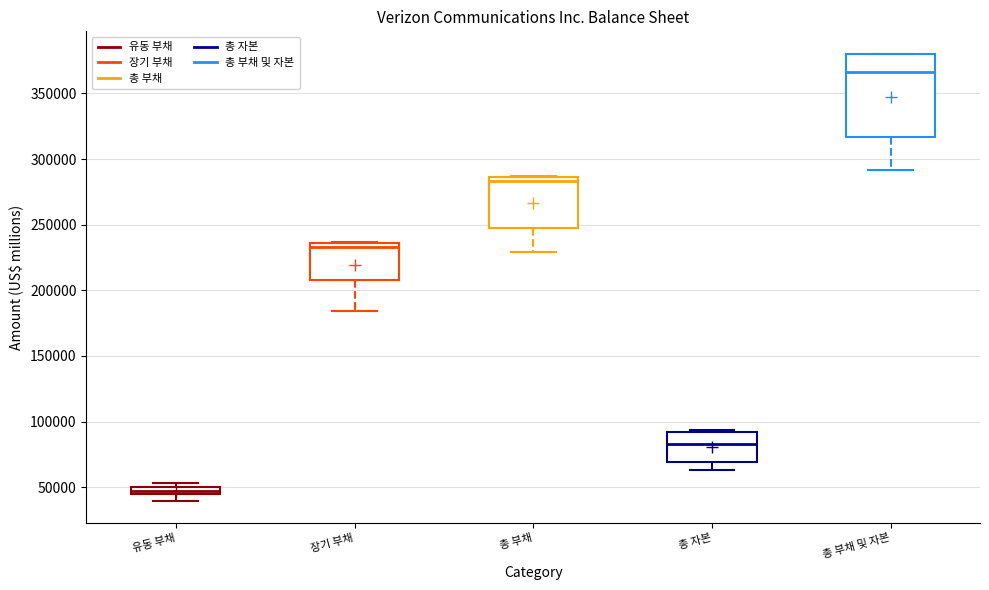

Comparing the boxes themselves (not the whiskers), which one is the tallest?

총 부채 및 자본